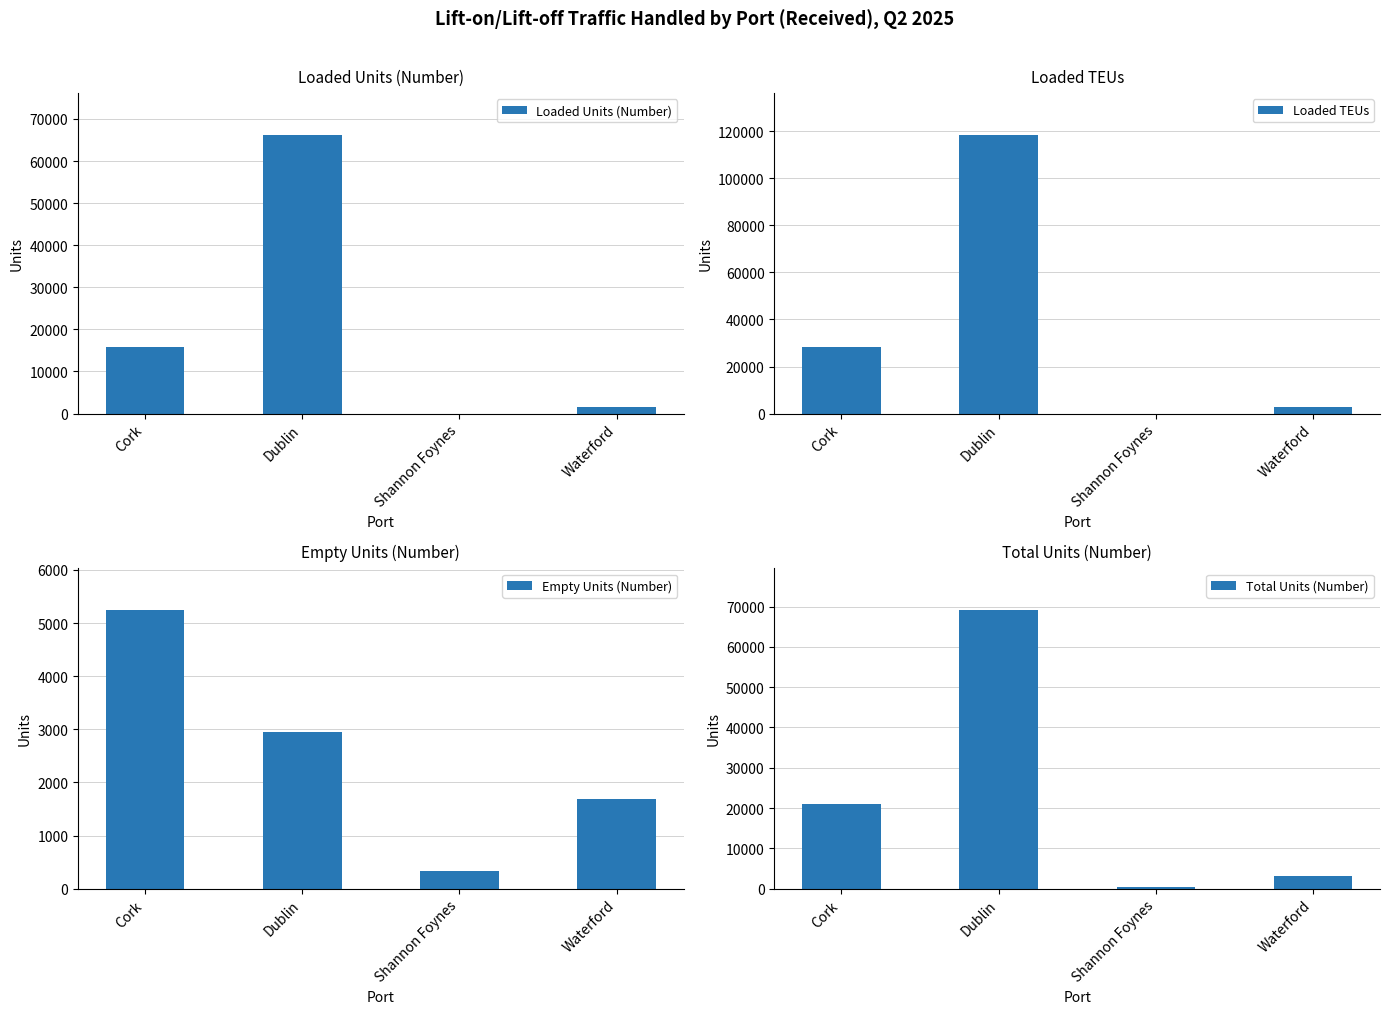

What is the total value across all series at Cork?

70505